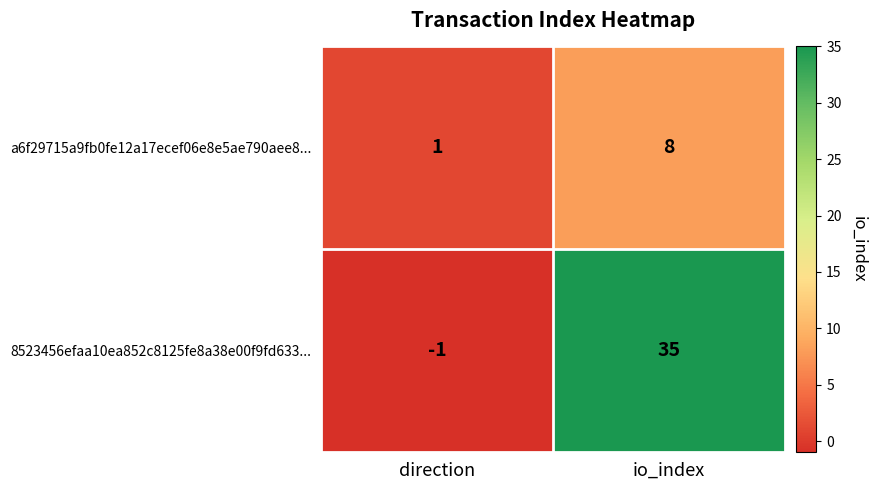

The a6f29715a9fb0fe12a17ecef06e8e5ae790aee8... series shows 10 at io_index. True or false?

False